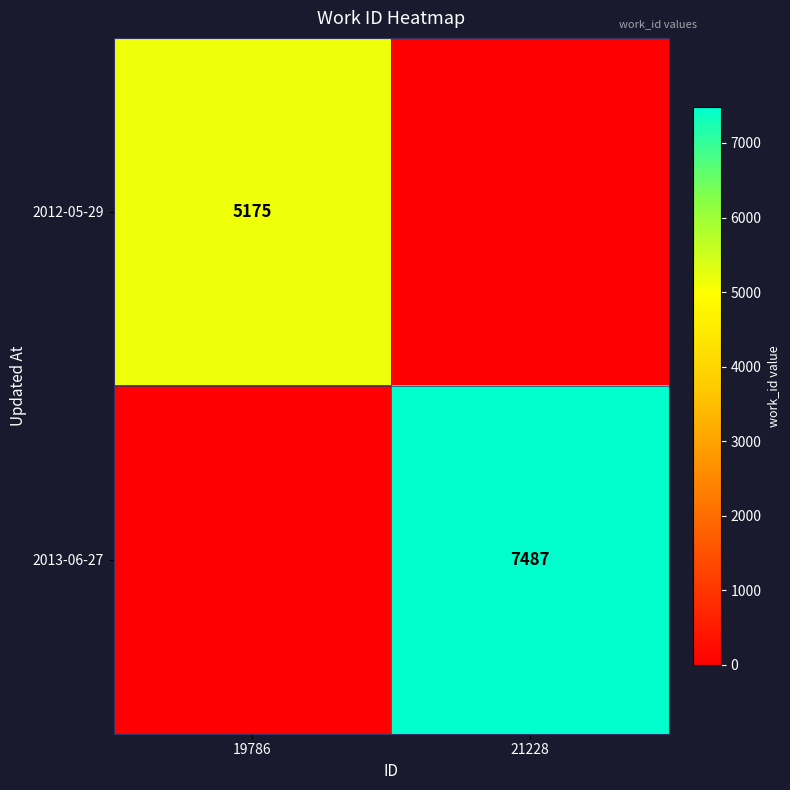

The value of 2013-06-27 at 21228 is 13281. True or false?

False